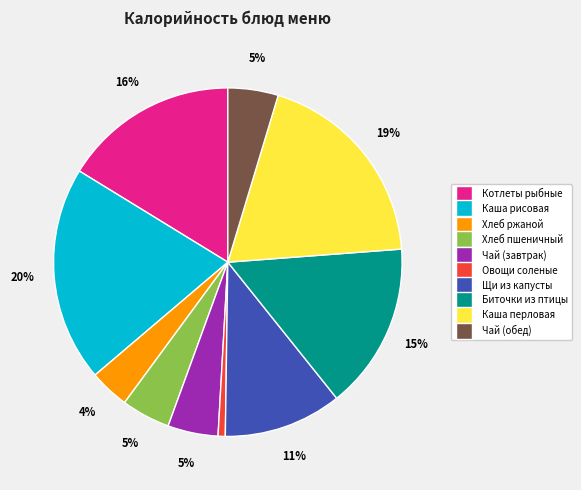

Is it true that Овощи соленые is 1% of the pie?

True